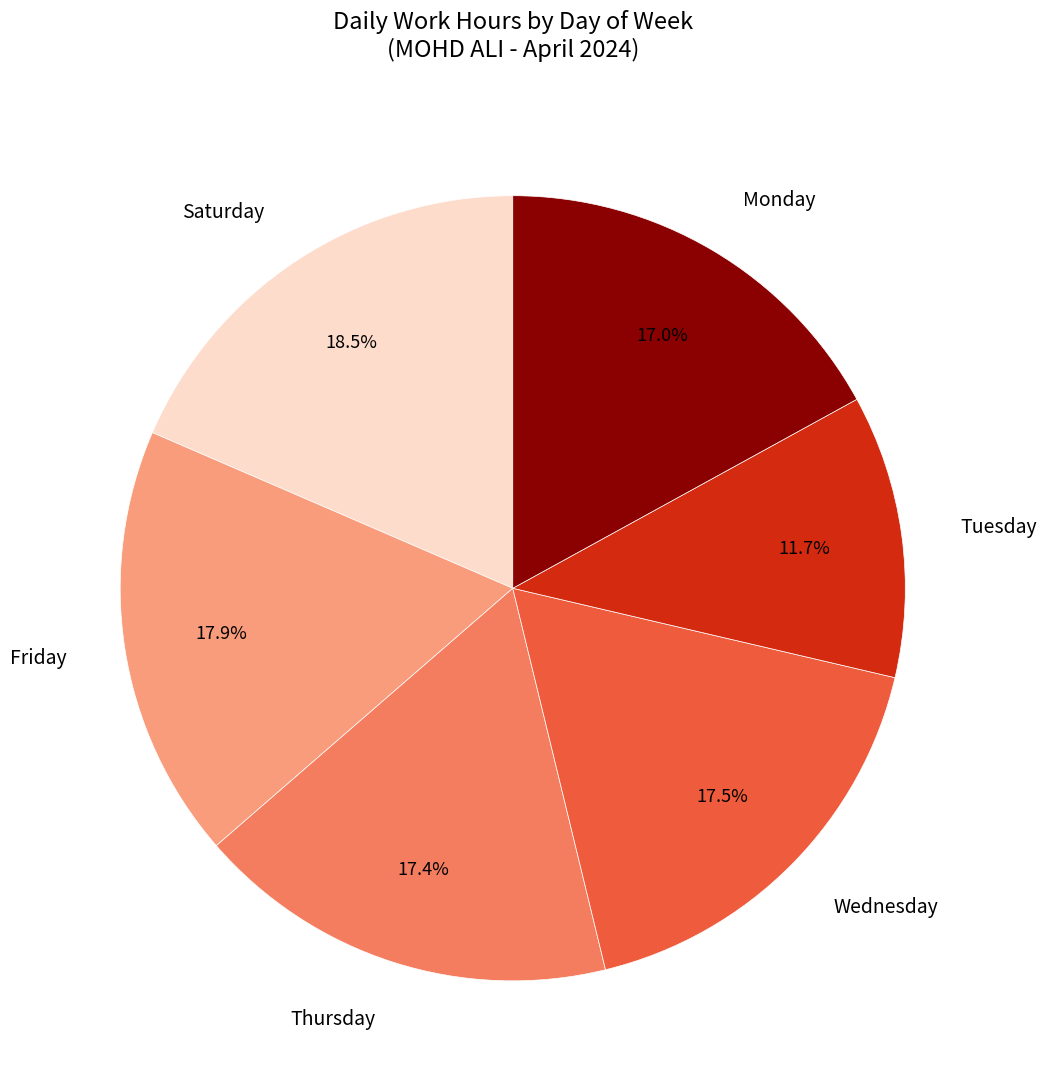

Does any single category account for the majority?

No